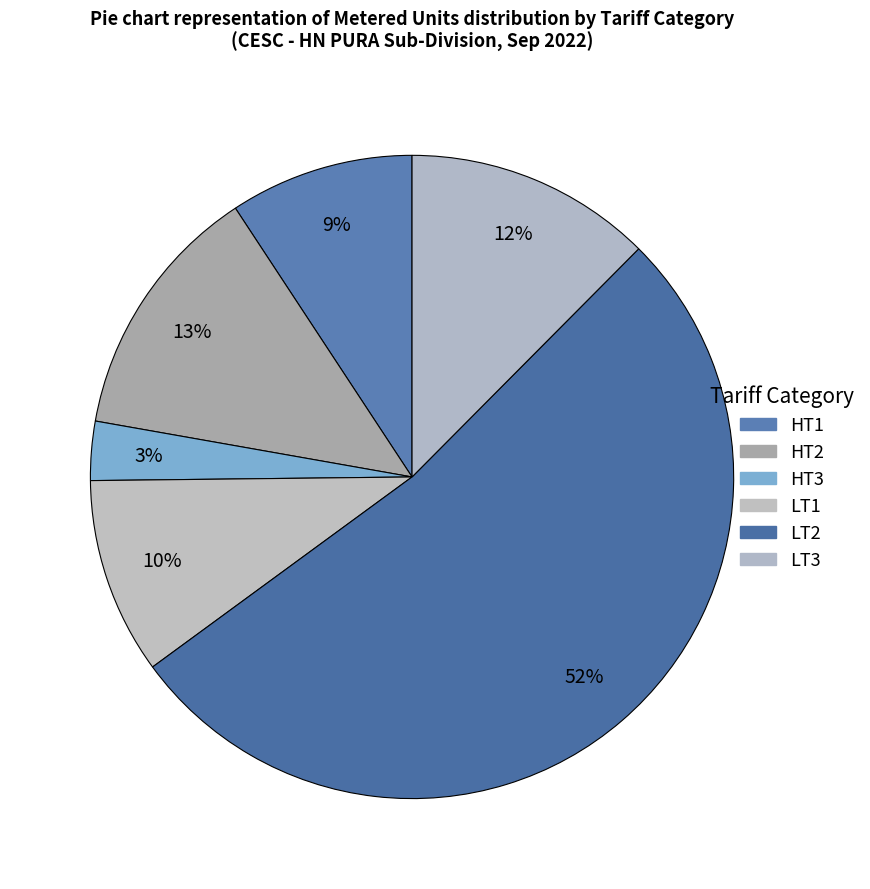

How many segments does this pie chart have?

6